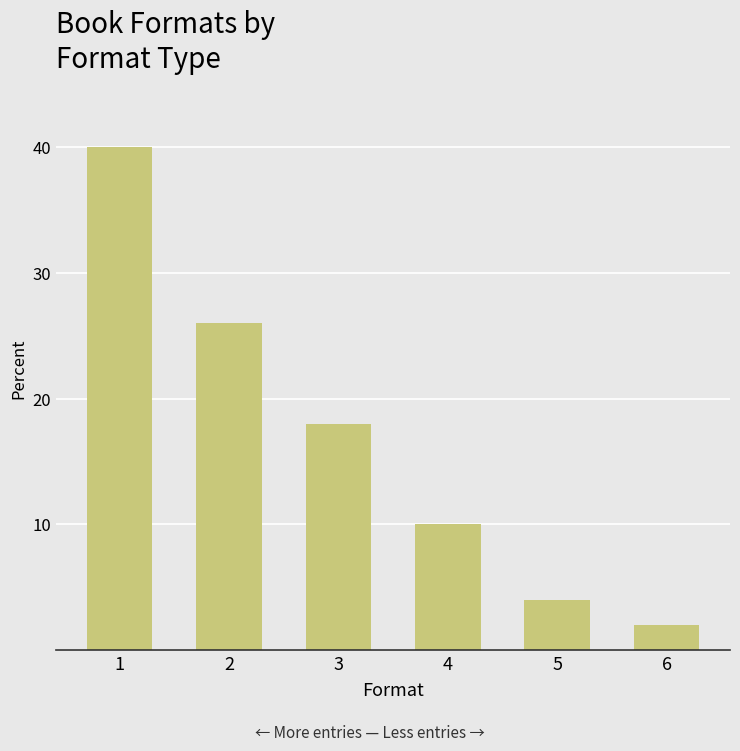

Where does the data first go above 18?

1